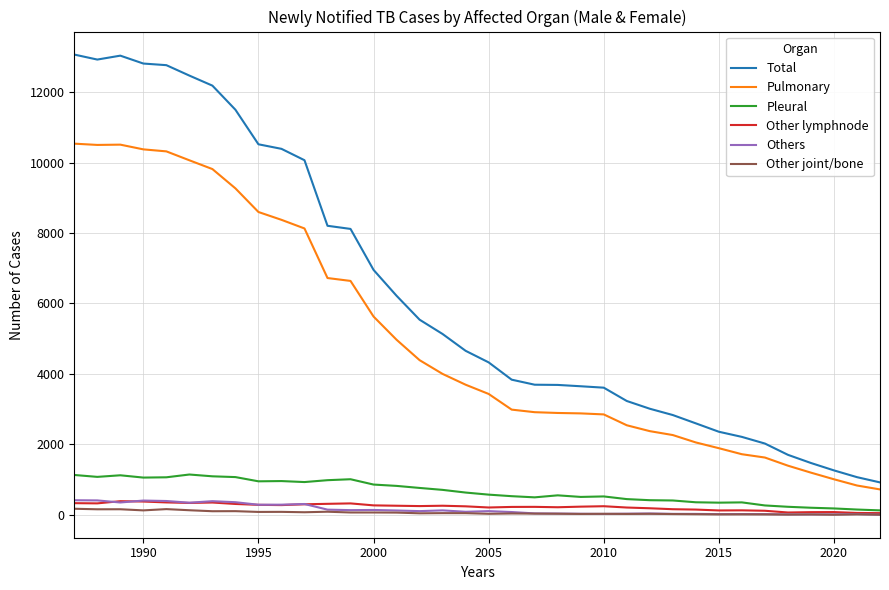

Which series has the largest range (max minus min)?

Total